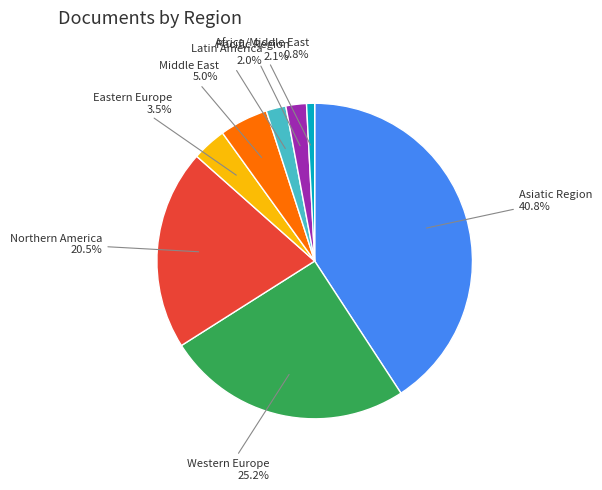

Is there any slice that represents more than half of the pie?

No